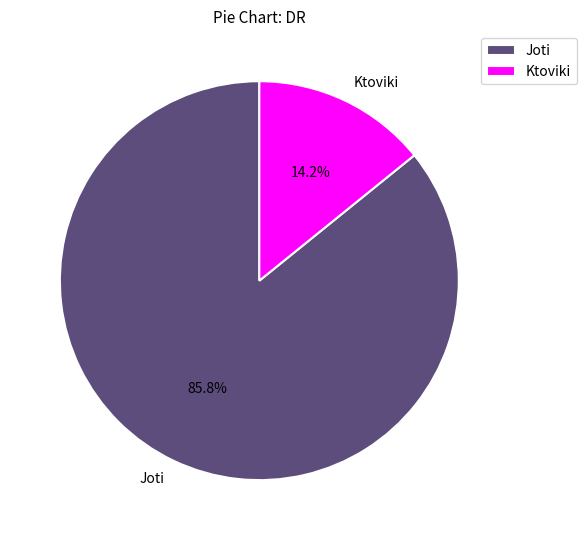

How many slices are in this pie chart?

2